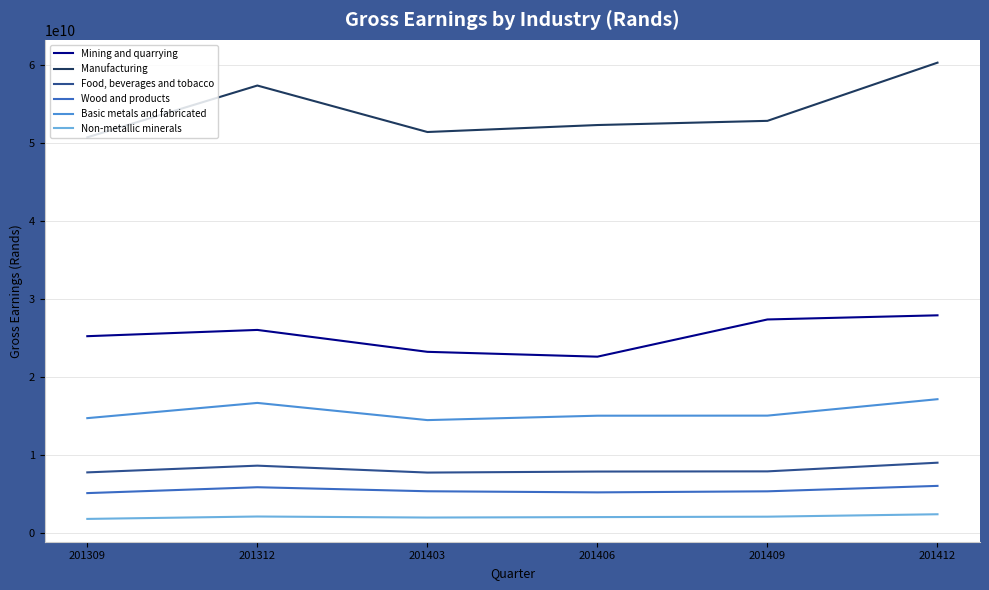

What is the minimum value for Basic metals and fabricated?

14476381644